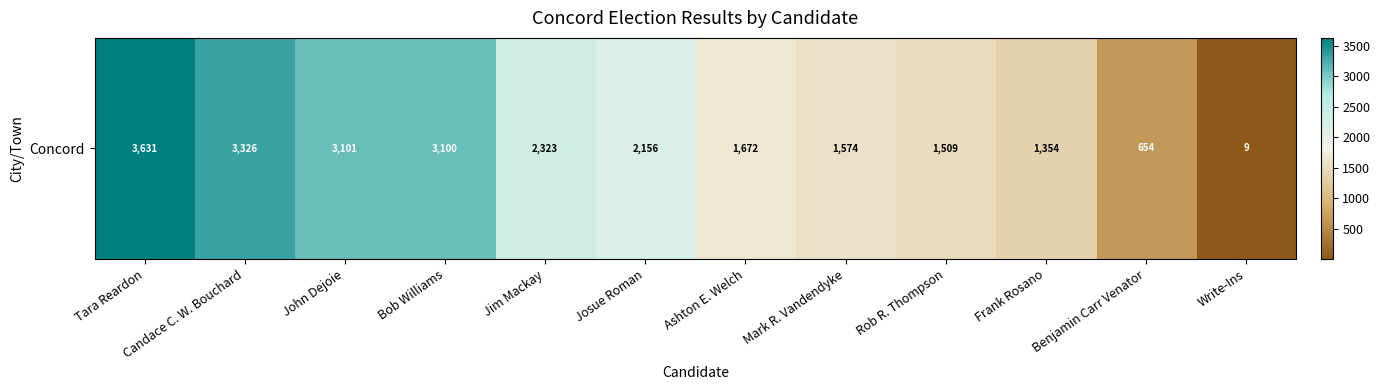

Approximately how many times larger is the value at John Dejoie compared to Rob R. Thompson?

2.1